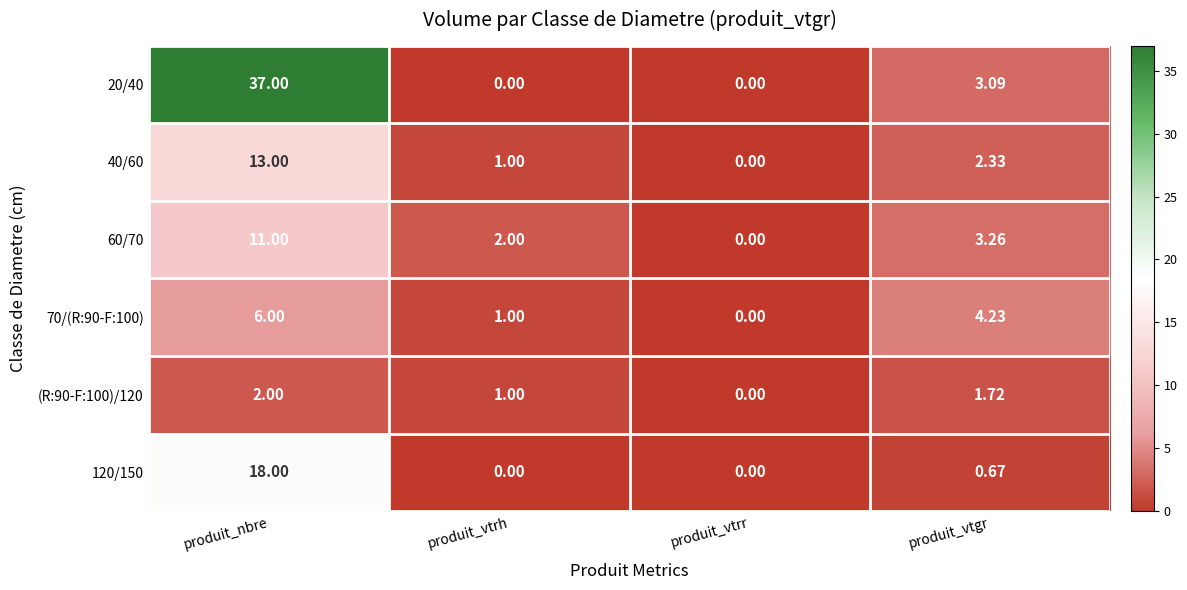

At how many categories does at least one series exceed 32?

1